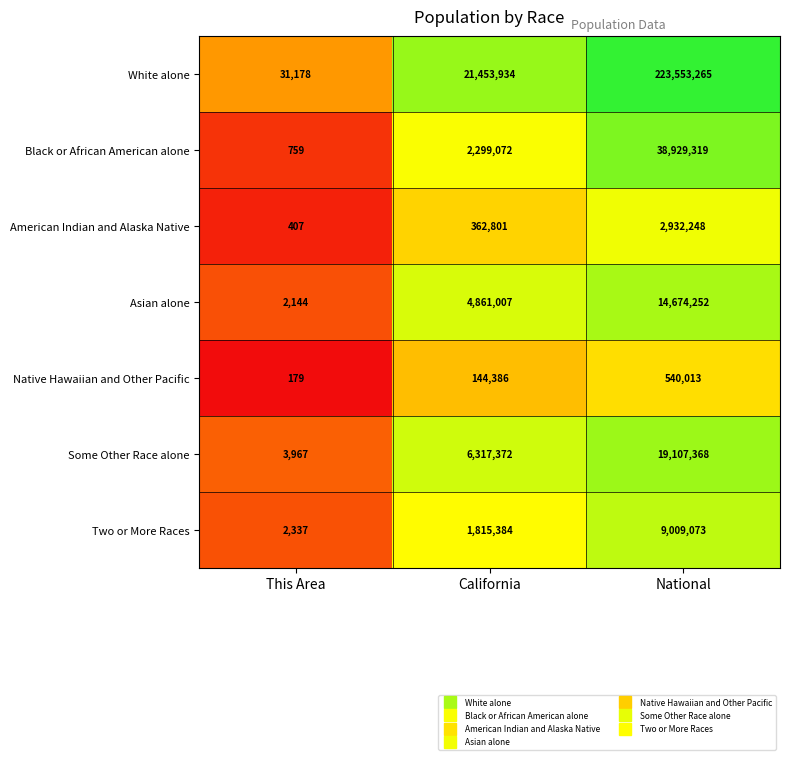

What is the maximum value shown in the chart?

223553265